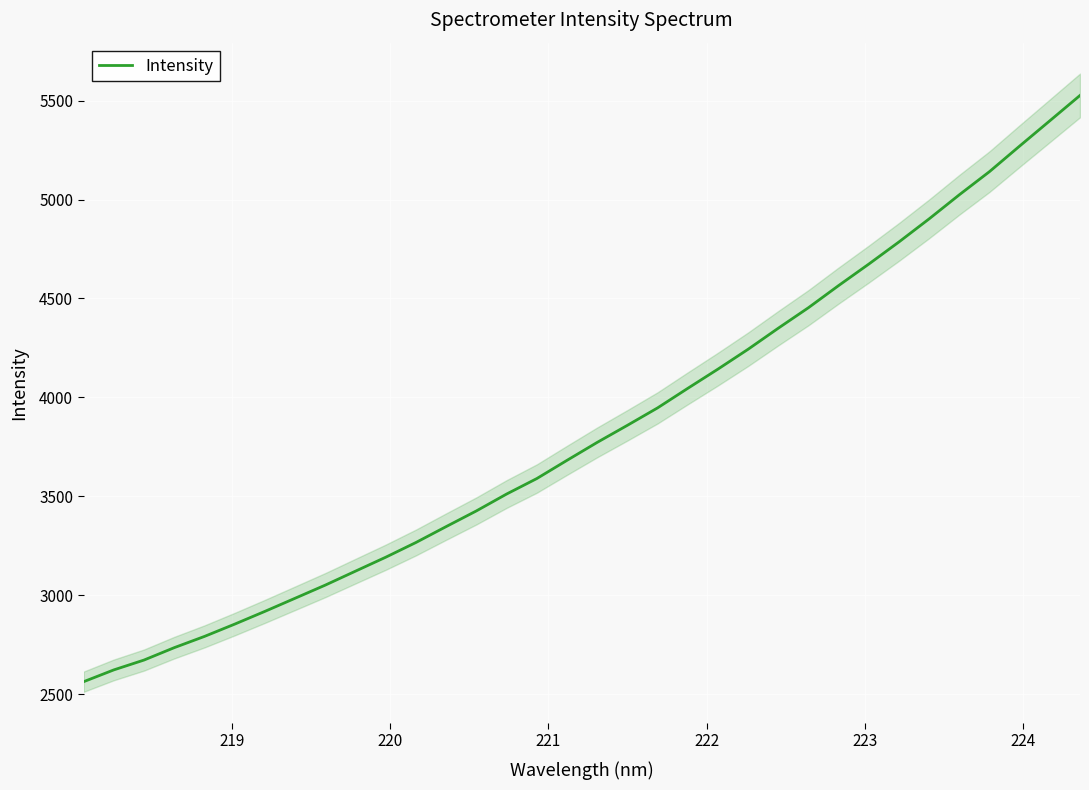

What is the highest value of the Intensity series?

5526.6